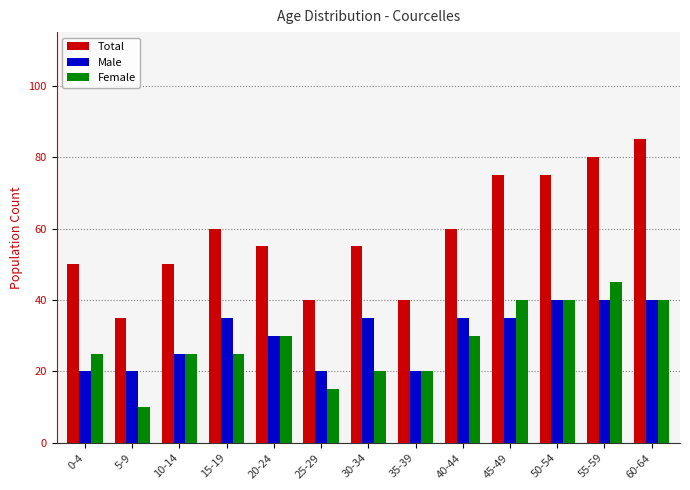

What is the lowest value of the Total series?

35